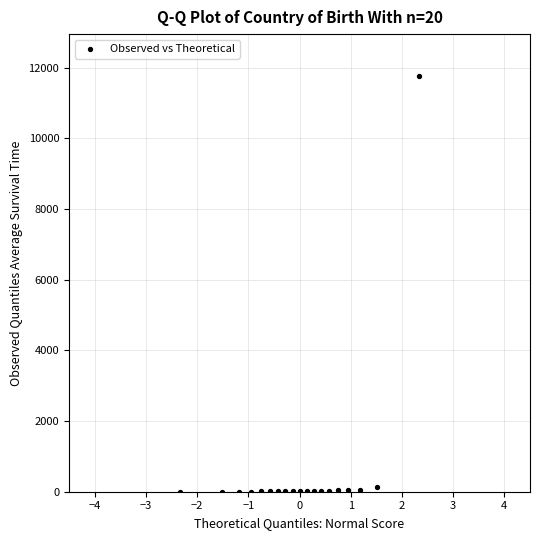

What is the range of Y values (max minus min)?

11772